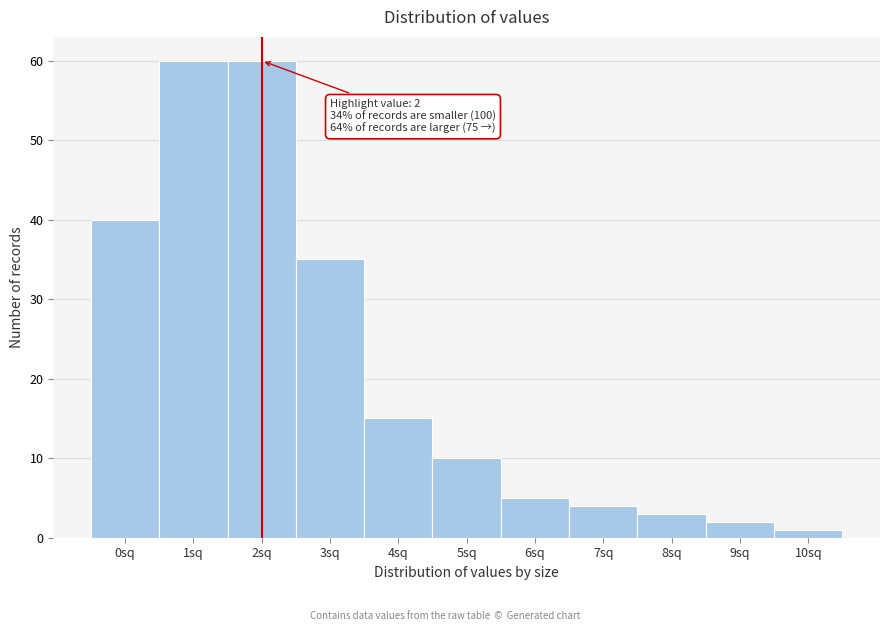

Reading right to left, what are all the values shown in this chart?

1	2	3	4	5	10	15	35	60	60	40